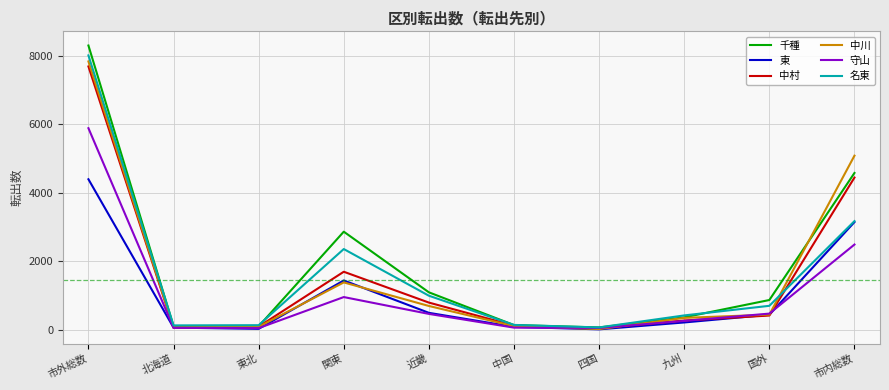

What is the sum of all 名東 values?

16175